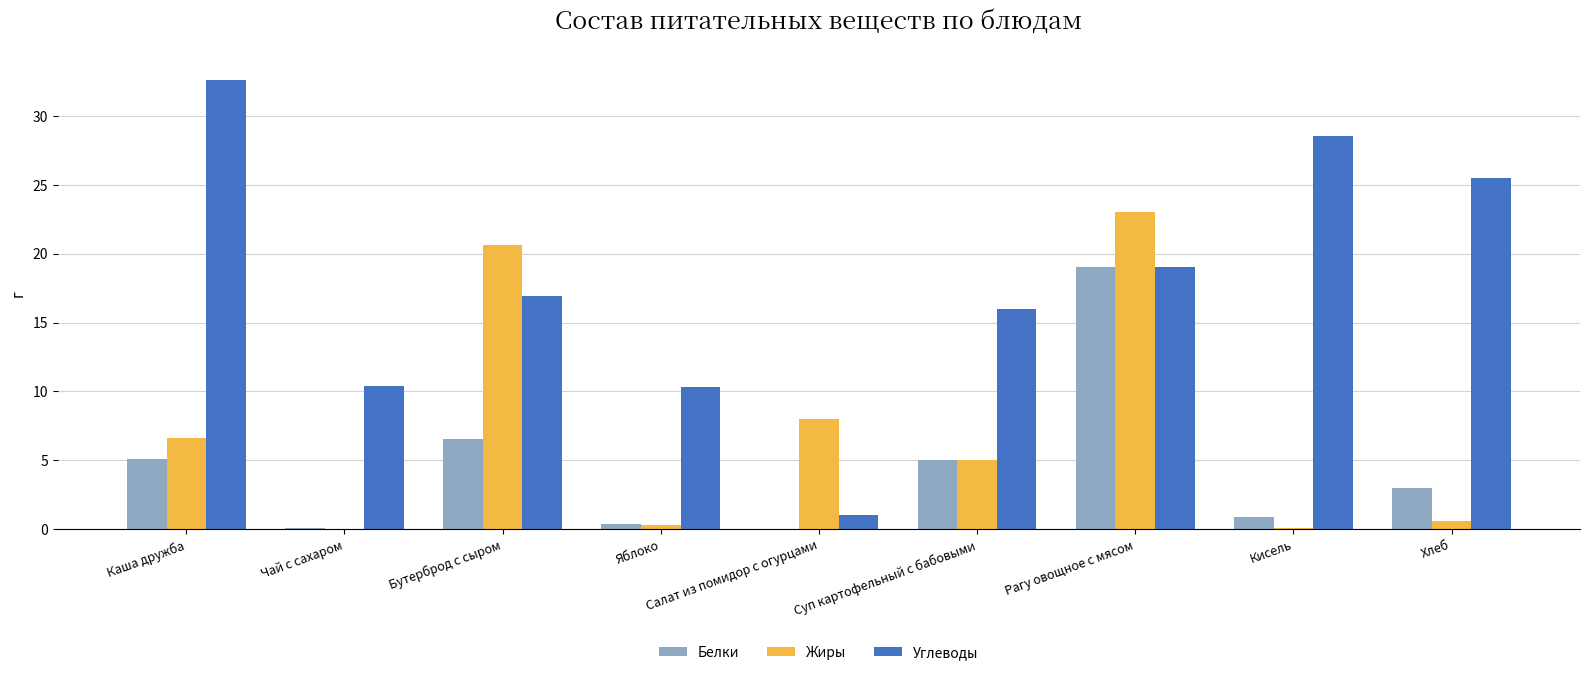

Is it true that Углеводы equals 28.6 at Кисель?

True